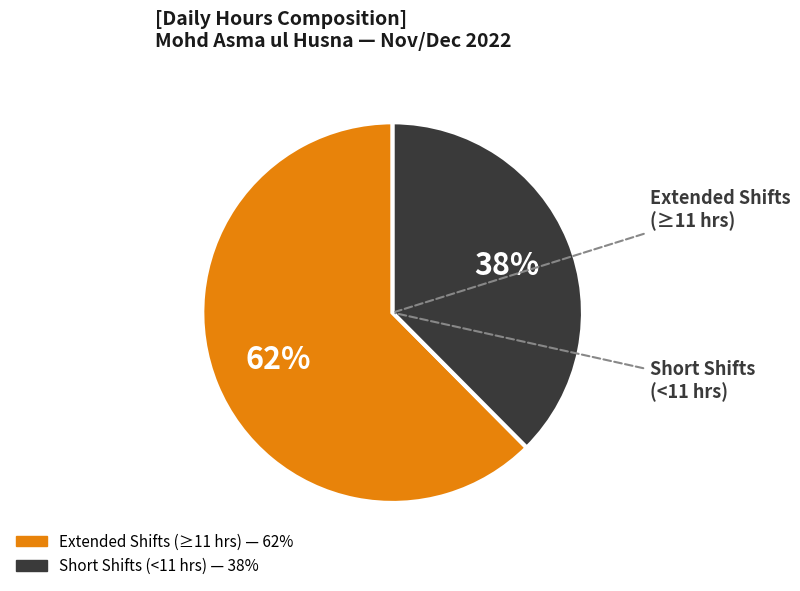

Is there any slice that represents more than half of the pie?

Yes